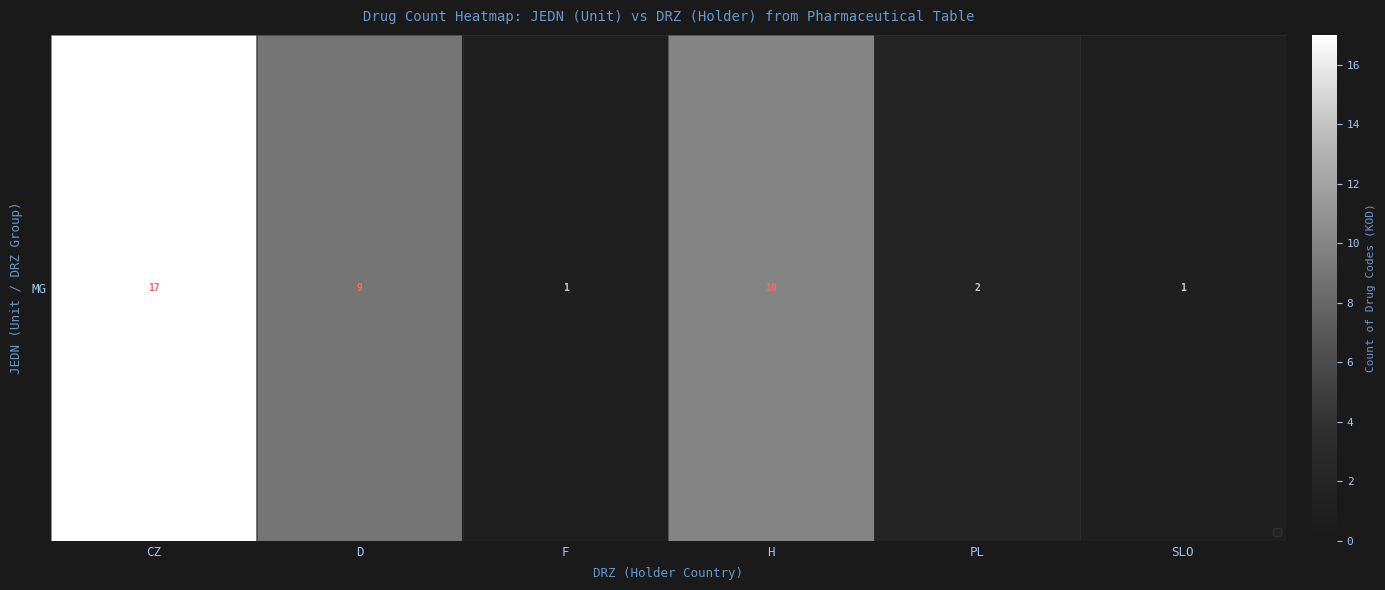

Reading left to right, list all the values displayed in this chart.

CZ=17	D=9	F=1	H=10	PL=2	SLO=1